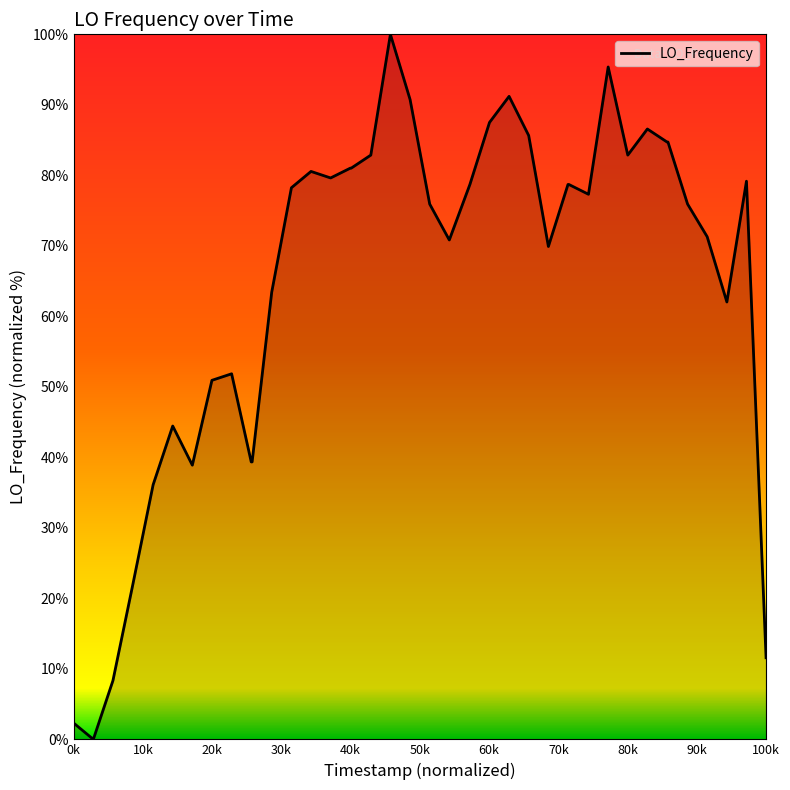

What is the greatest value displayed?

100.0